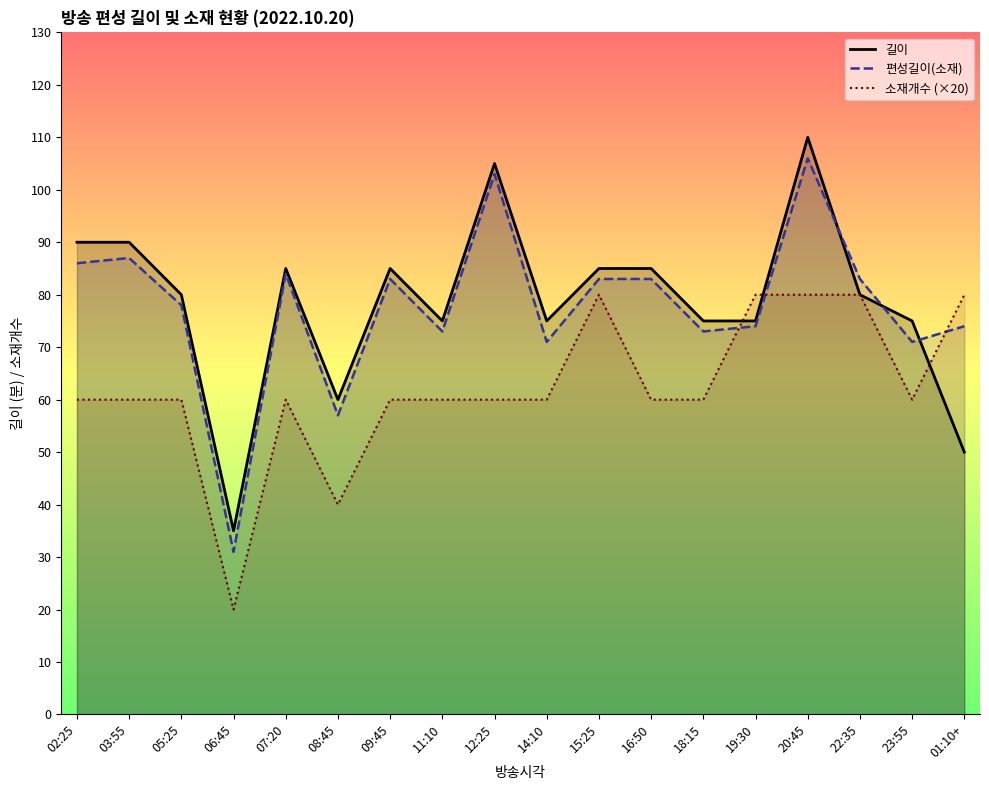

The 편성길이(소재) series shows 123 at 22:35. True or false?

False